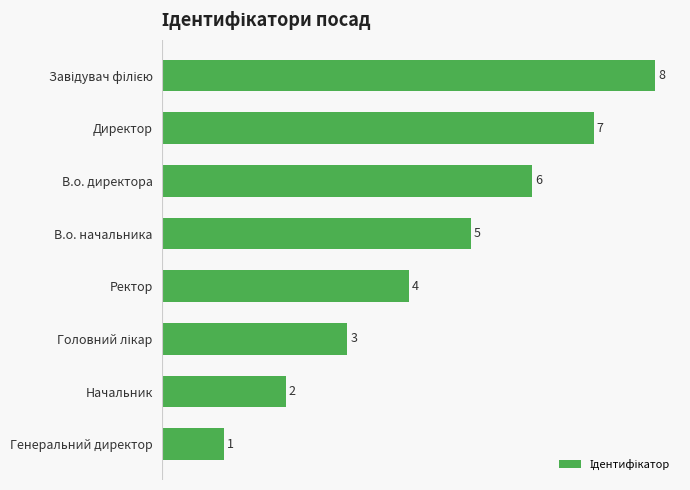

How many values are between 3 and 7?

5